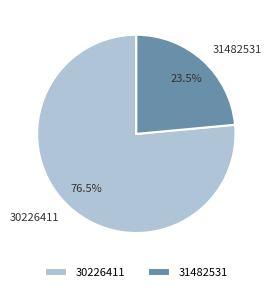

To the nearest percent, what is the difference between the largest and smallest slice percentages?

53%